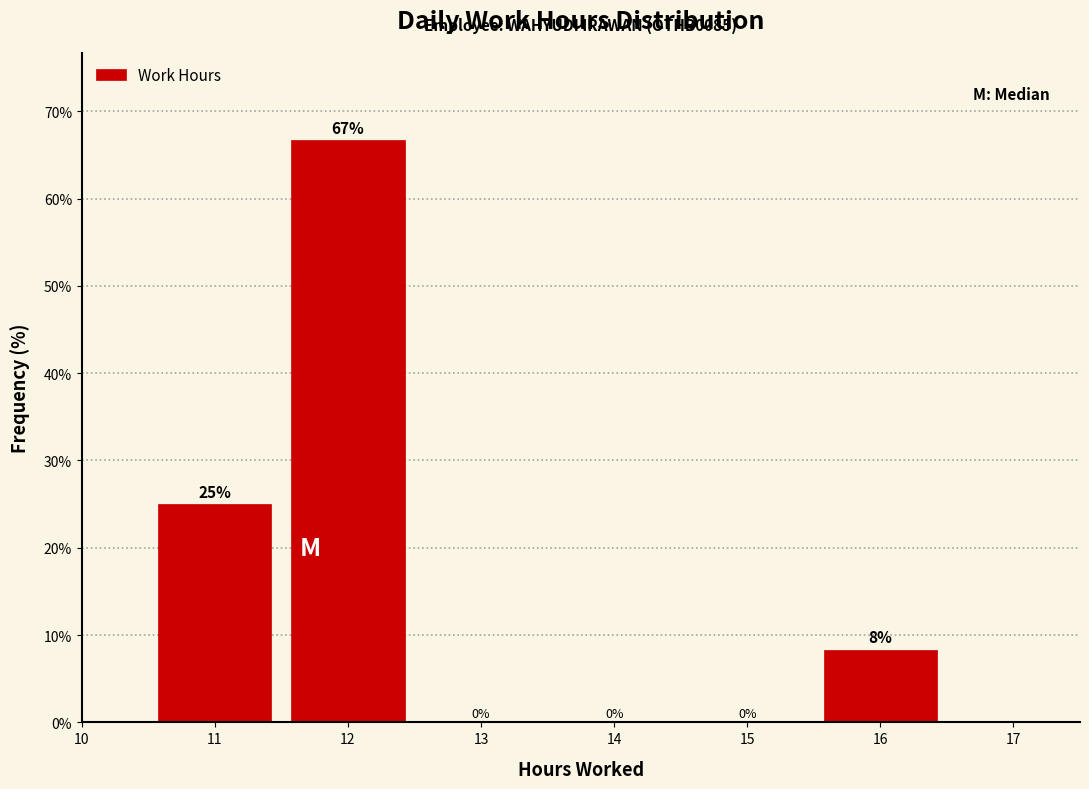

Which range on the x-axis has the tallest bar?

11.5 to 12.5